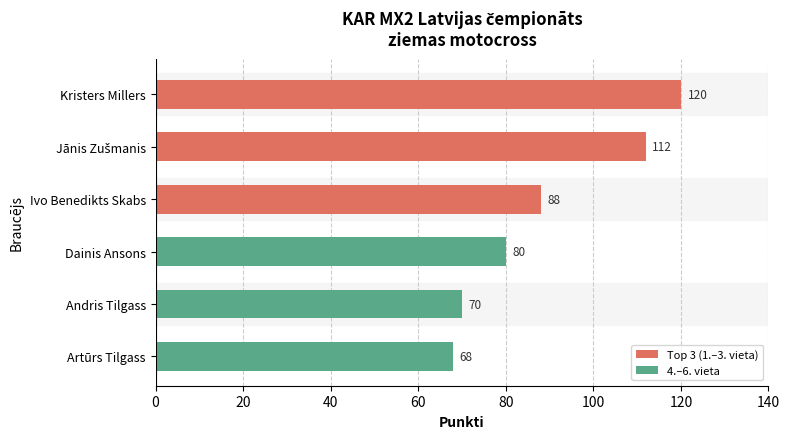

Approximately how many times larger is the value at Dainis Ansons compared to Artūrs Tilgass?

1.2